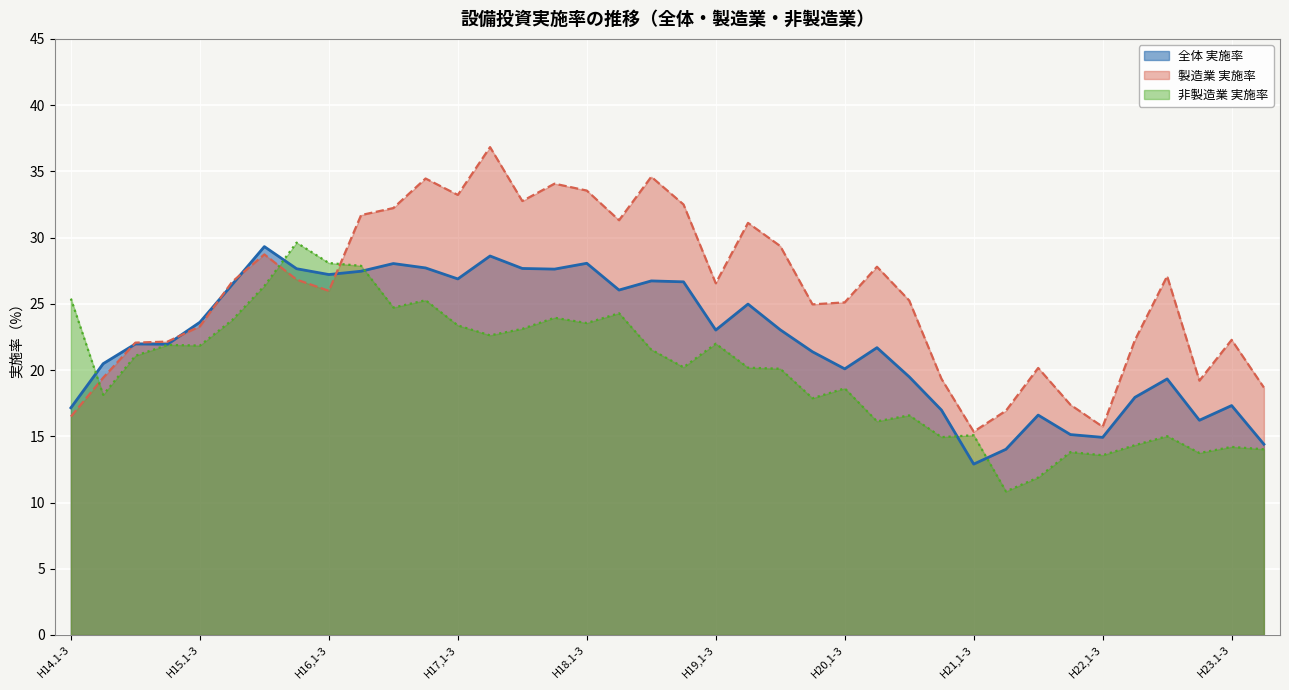

Rank the categories by 全体 実施率 value from lowest to highest.

H21,1-3, H21,4-6, H23.4-6, H22,1-3, H21,10-12, H22.10-12, H21,7-9, H20,10-12, H14.1-3, H23.1-3, H22,4-6, H22,7-9, H20,7-9, H20,1-3, H14.4-6, H19,10-12, H20,4-6, H14.10-12, H14.7-9, H19,1-3, H19,7-9, H15.1-3, H19,4-6, H18,4-6, H15.4-6, H18,10-12, H18,7-9, H17,1-3, H16,1-3, H16,4-6, H17,10-12, H15.10-12, H17,7-9, H16,10-12, H16,7-9, H18.1-3, H17,4-6, H15.7-9